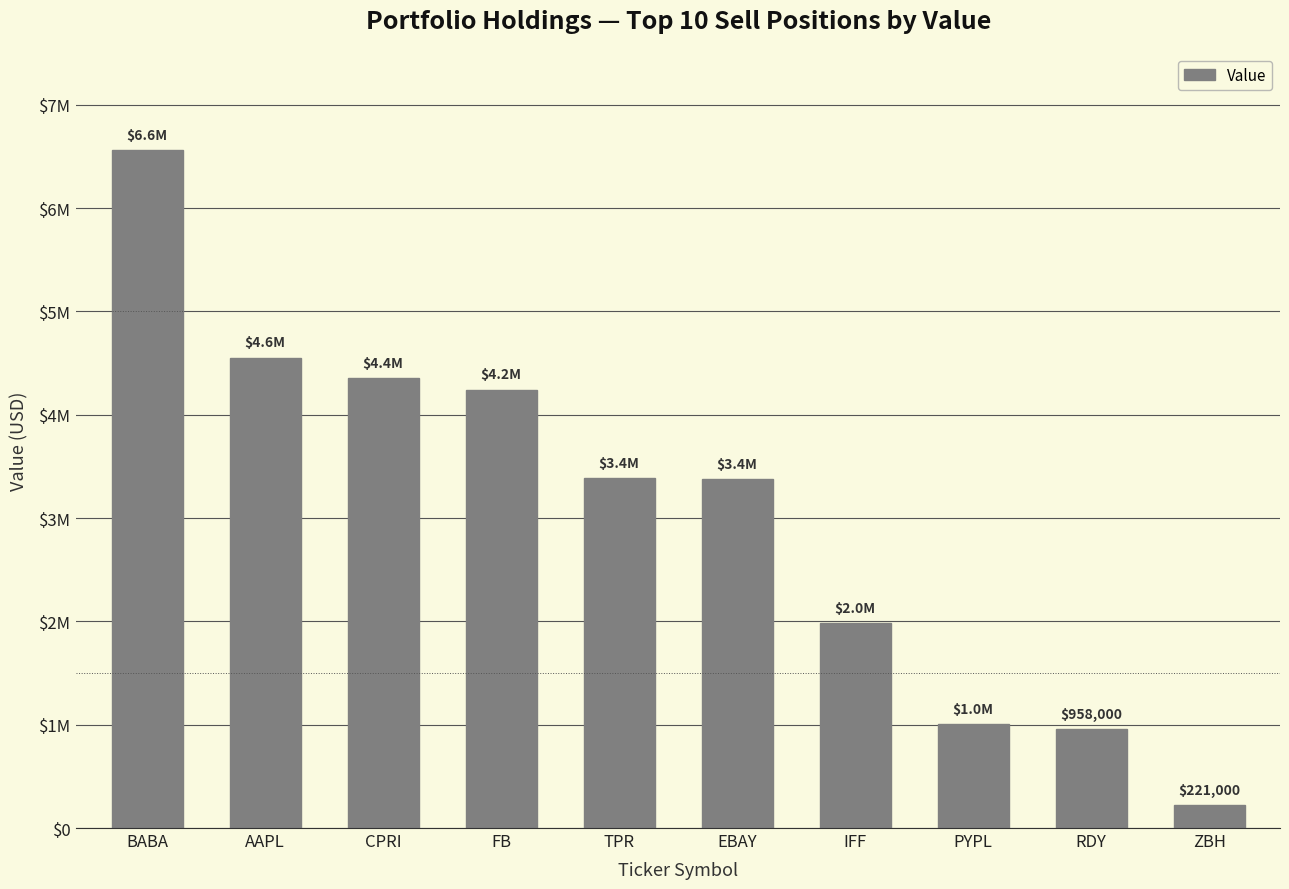

Approximately how many times larger is the value at ZBH compared to RDY?

0.2